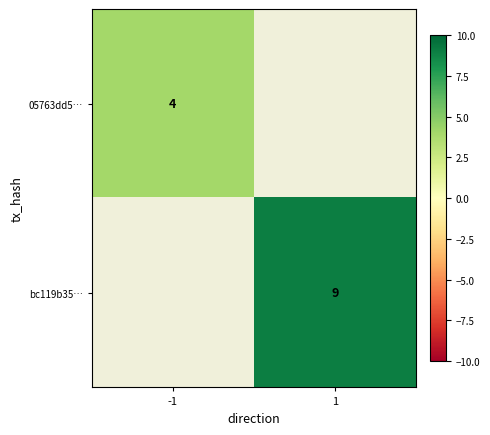

Count the number of categories in the chart.

2